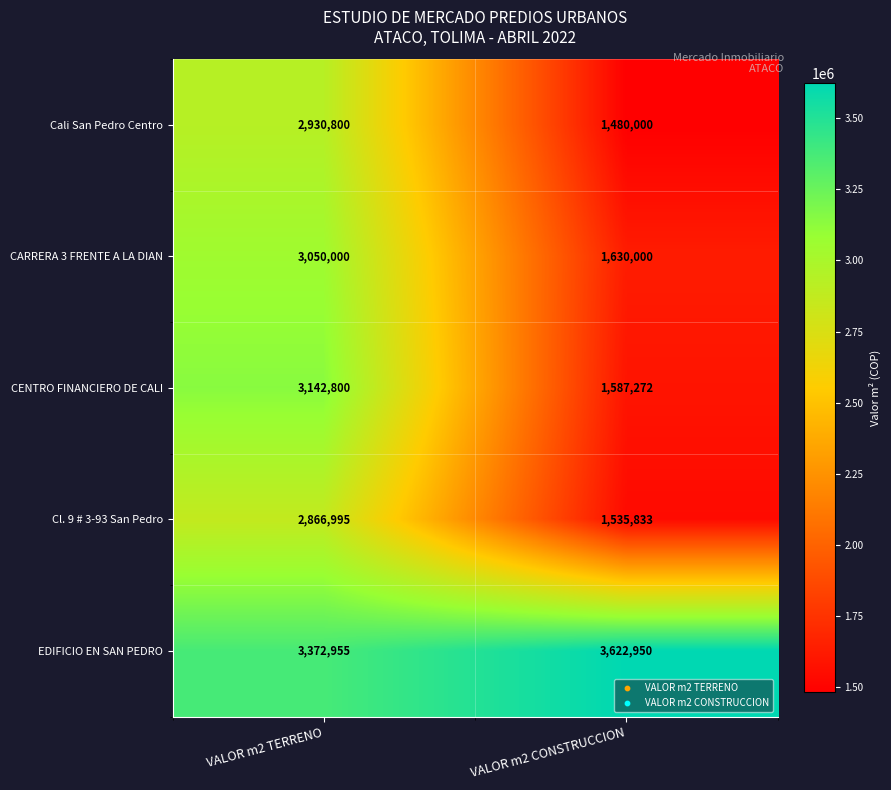

What is the maximum value shown in the chart?

3622950